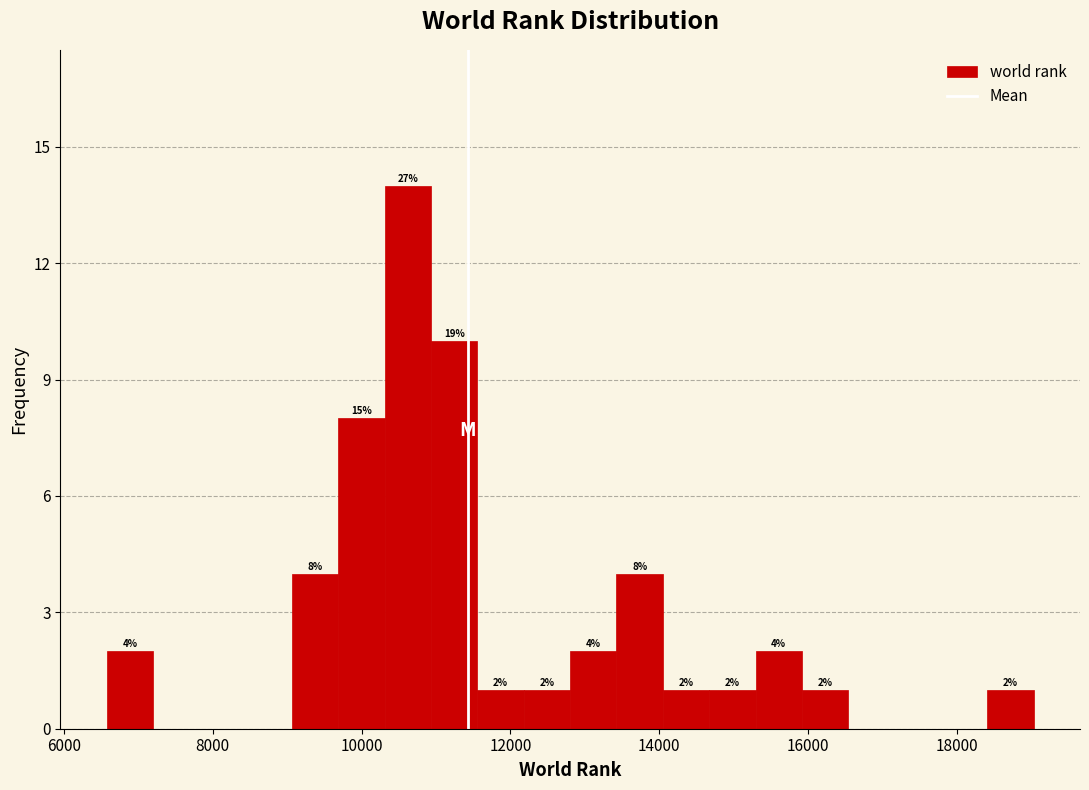

Around what value on the x-axis is the tallest bar? Give the approximate position of its centre, as read against the axis.

10600